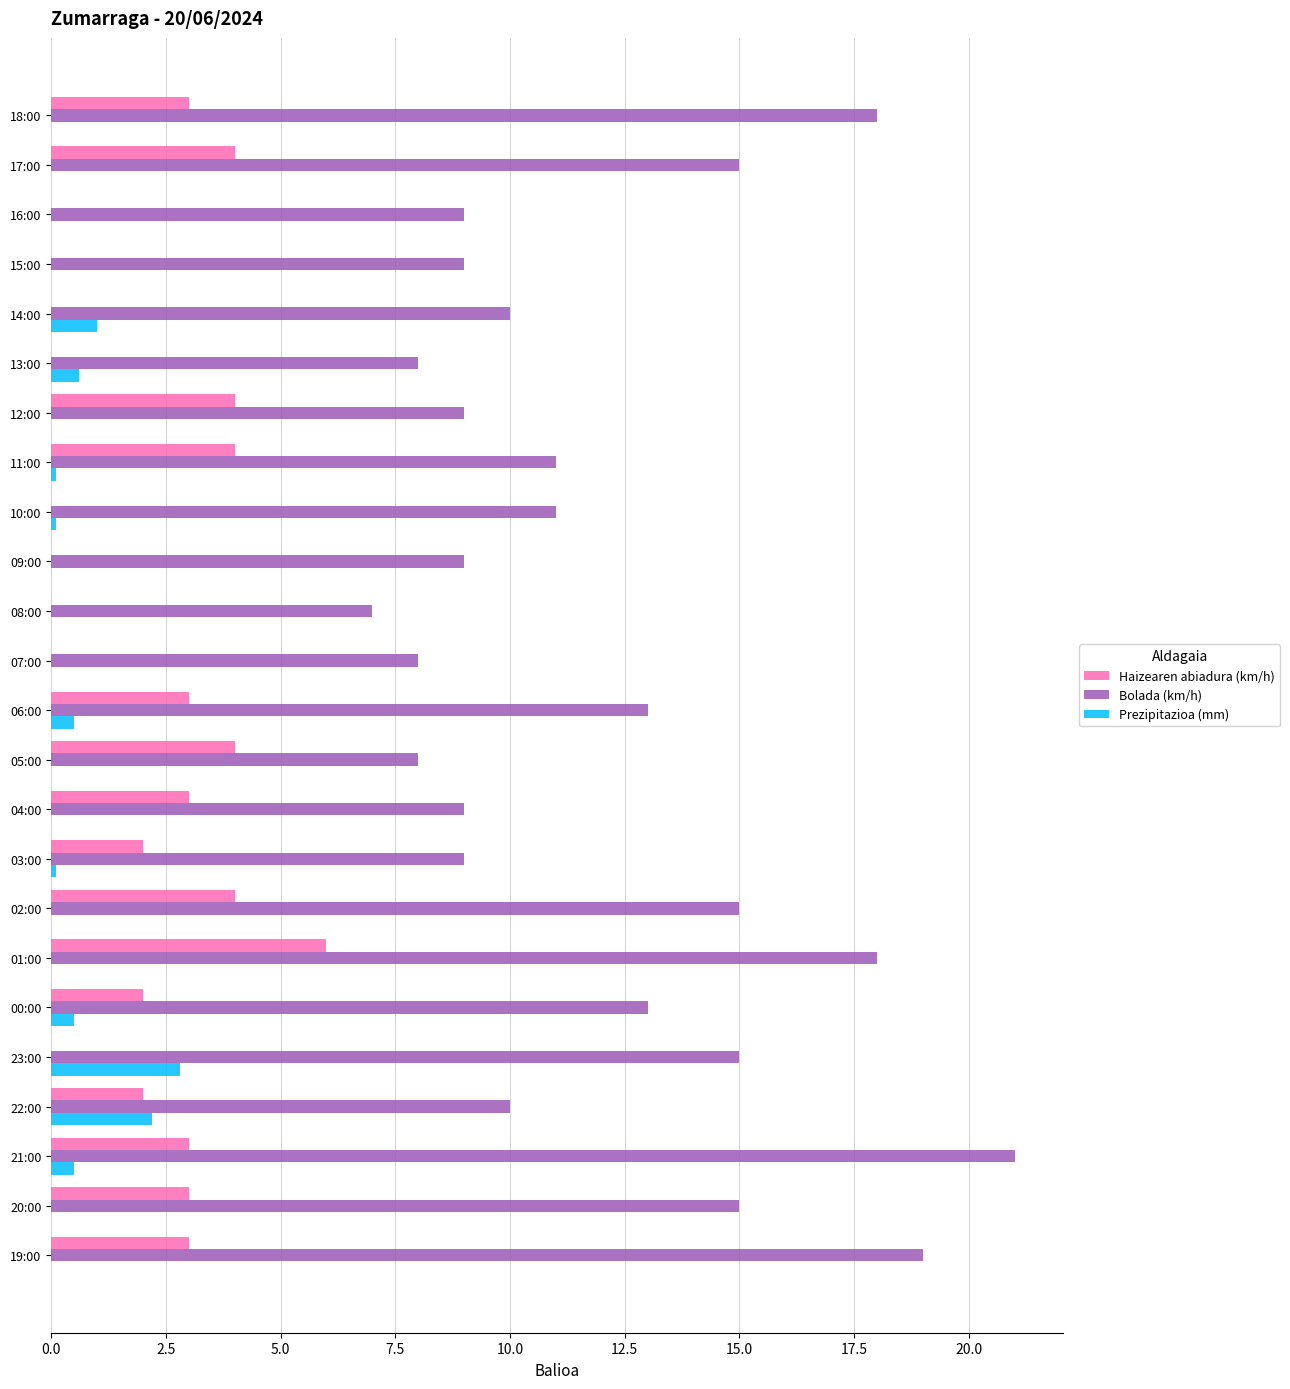

What is the greatest value displayed?

21.0